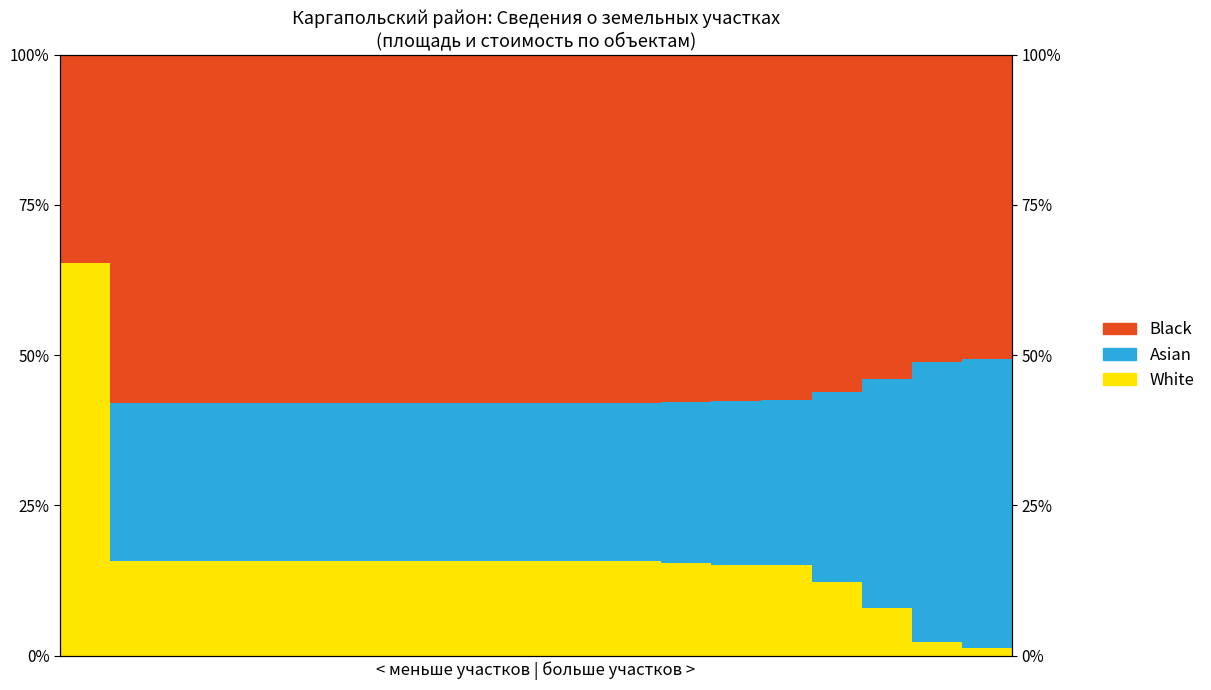

How many data points in White are above 15?

15